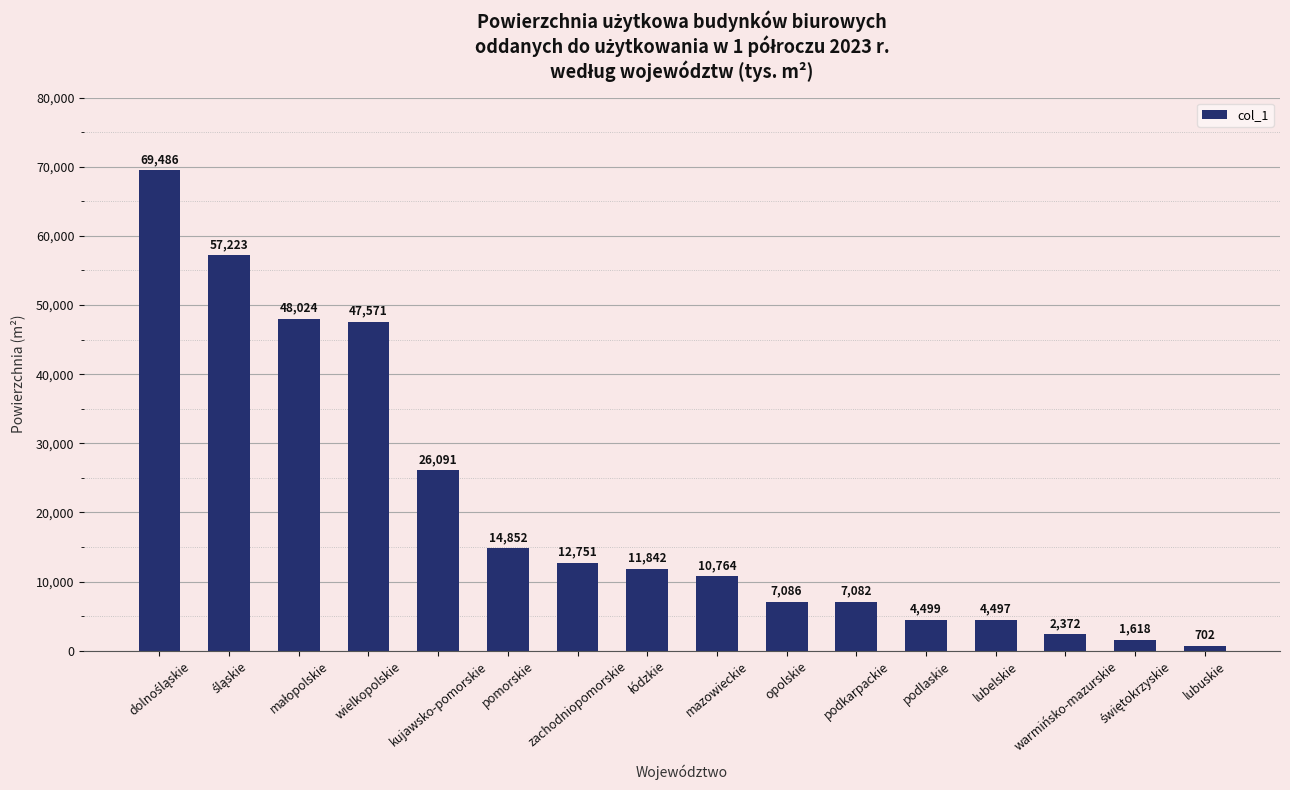

What is the ratio of the value at mazowieckie to the value at lubelskie?

2.4